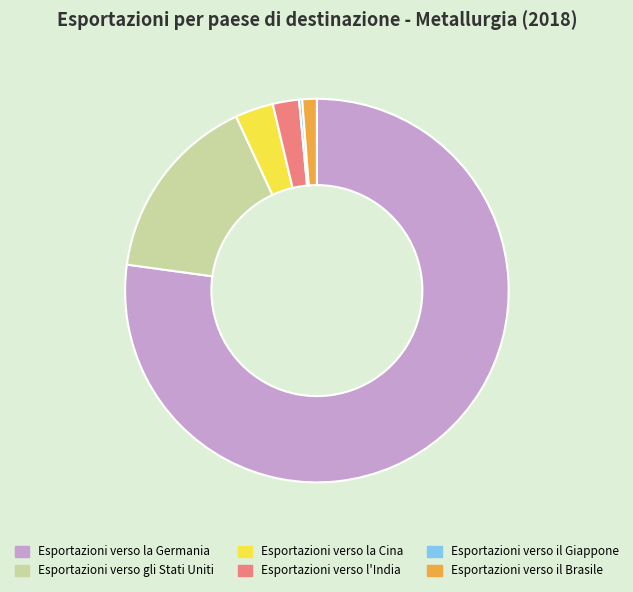

Which category has the biggest portion of the pie?

Esportazioni verso la Germania